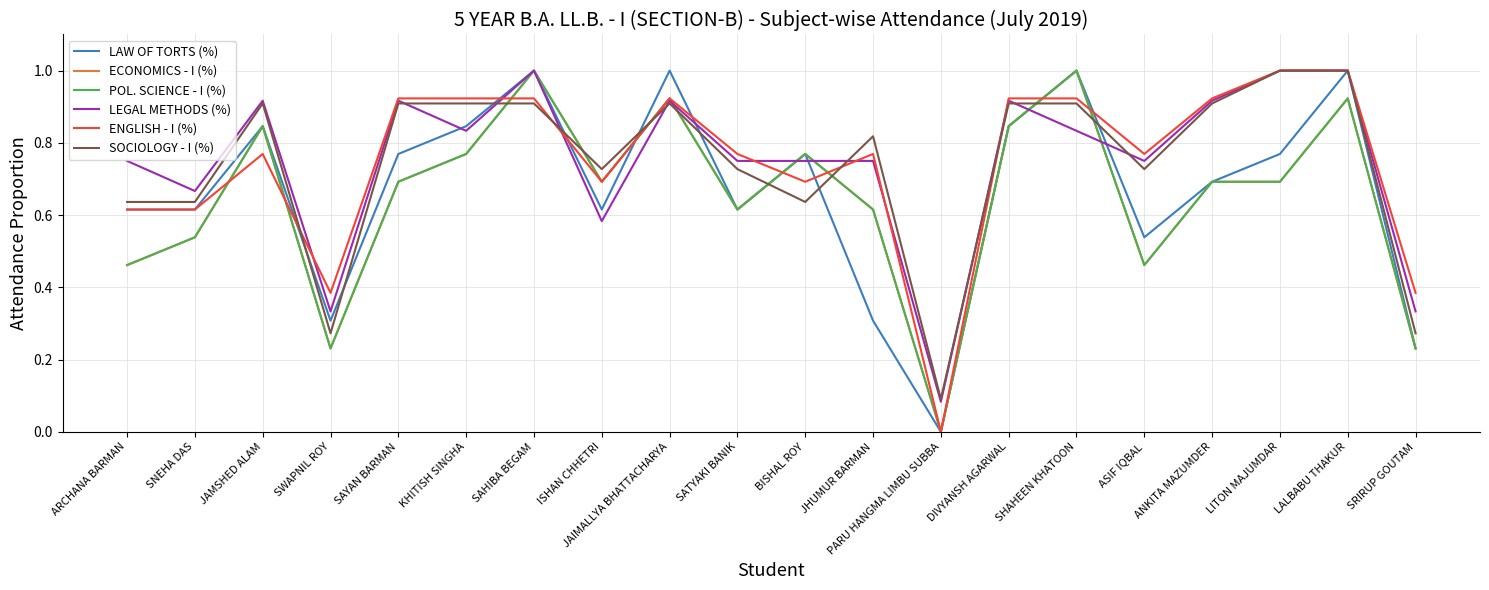

Read the ECONOMICS - I (%) value at SNEHA DAS.

0.5